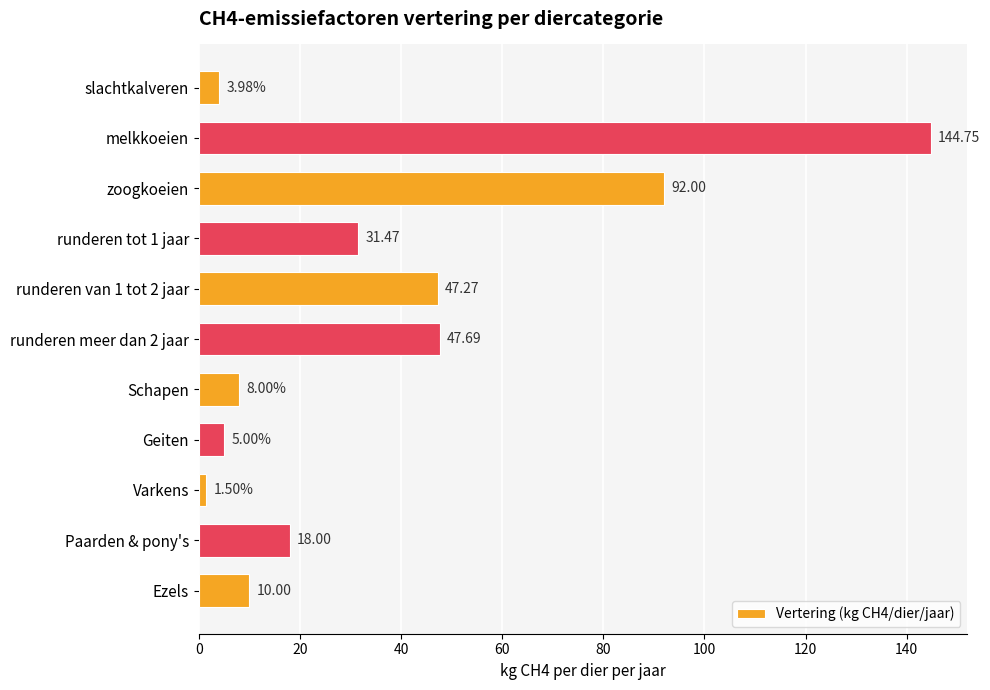

Does the chart contain stacked bars?

No